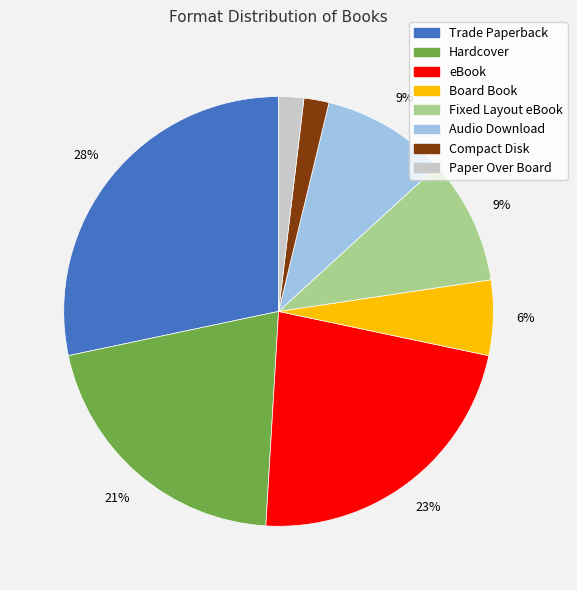

To the nearest percent, what portion does Trade Paperback represent?

28%